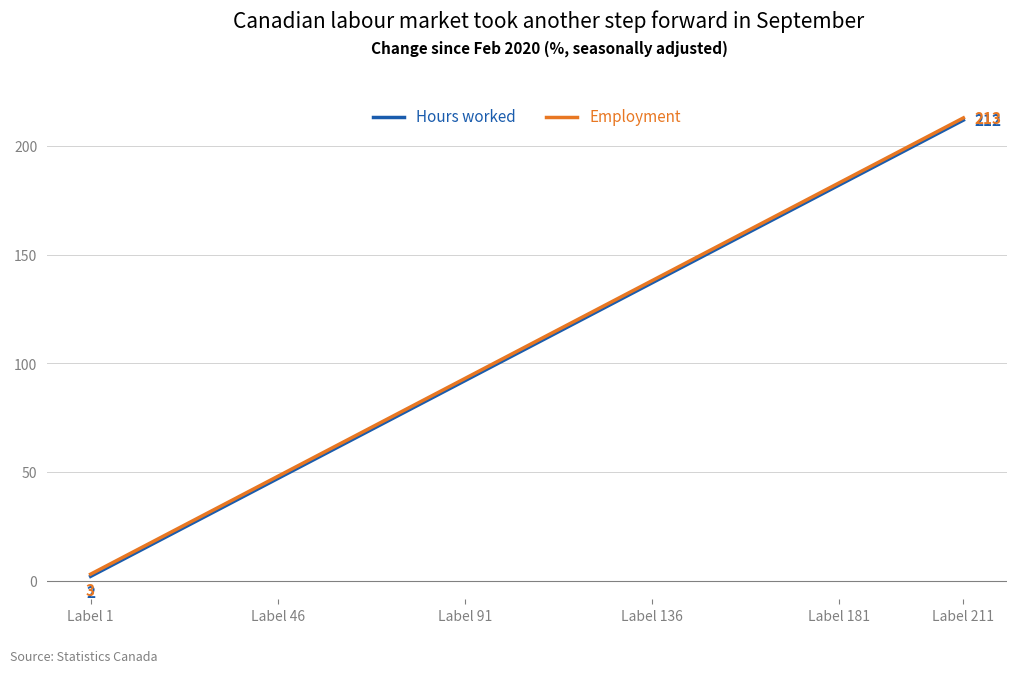

What is the highest value of the Hours worked series?

212